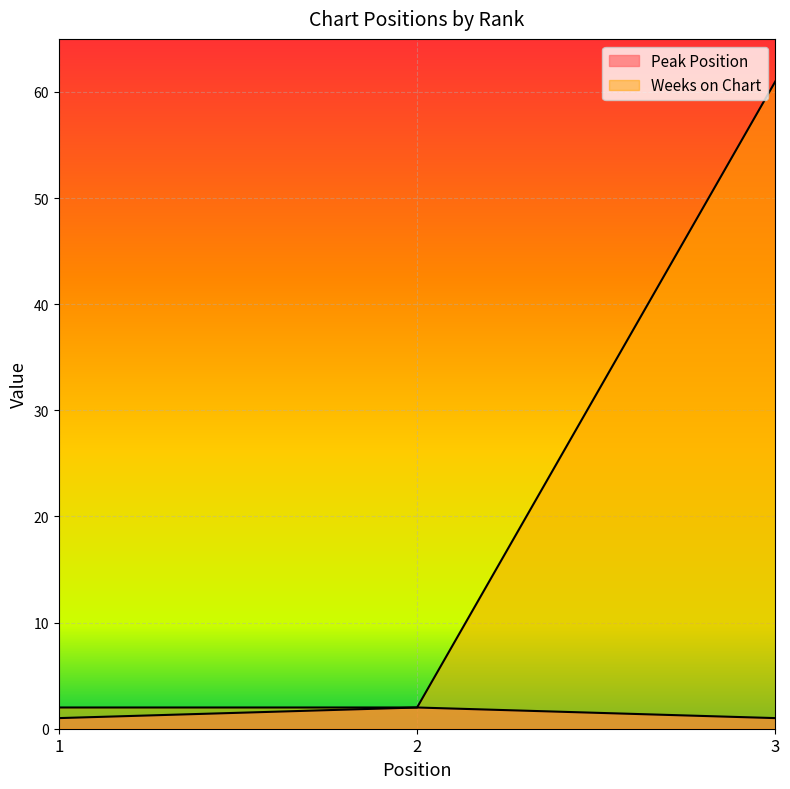

At how many categories does at least one series exceed 22?

1